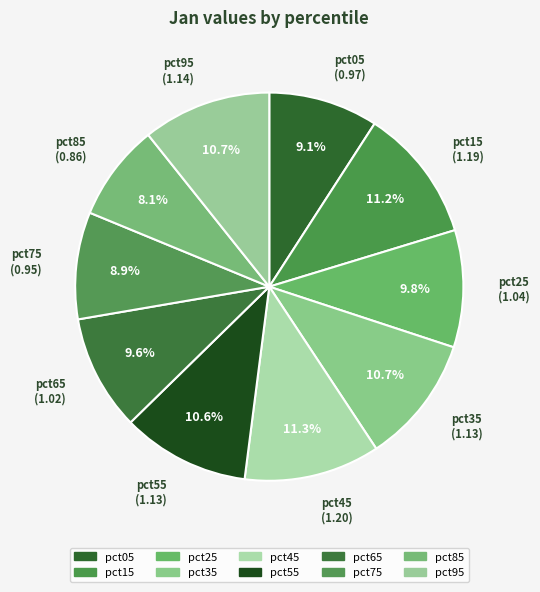

Is there a majority slice in this chart?

No